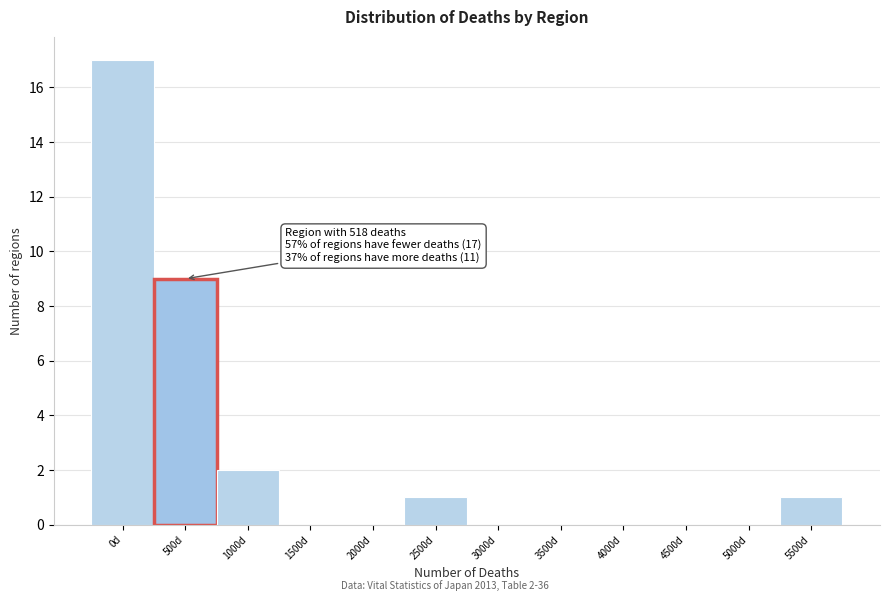

Reading left to right, what are all the values shown in this chart?

0d=17	500d=9	1000d=2	1500d=0	2000d=0	2500d=1	3000d=0	3500d=0	4000d=0	4500d=0	5000d=0	5500d=1